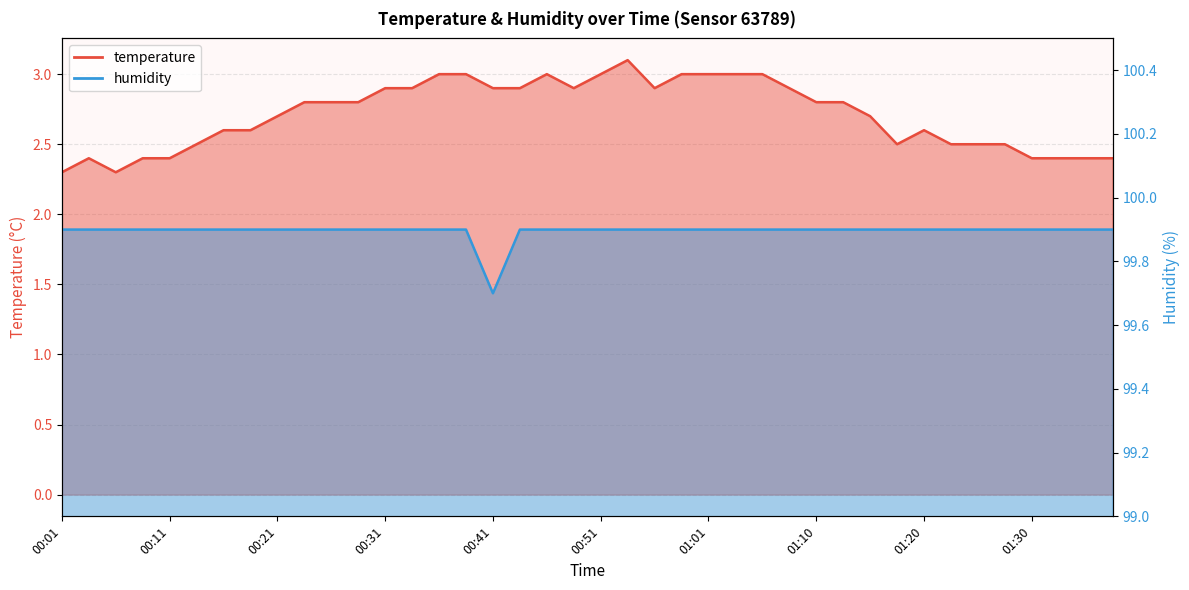

Between 00:21 and 01:15, which is larger?

00:21